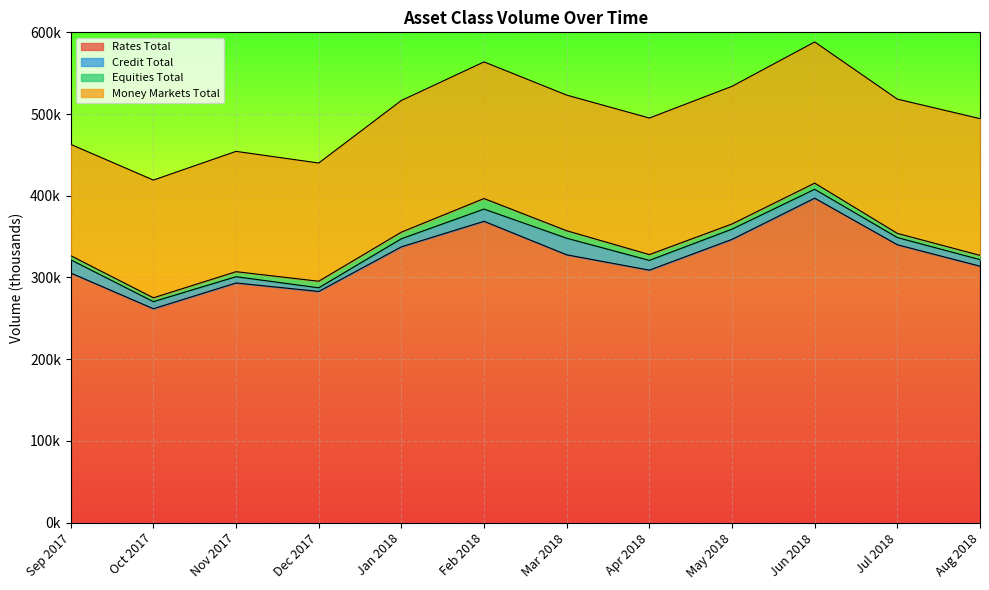

Where does the Credit Total series first go above 10871?

Sep 2017